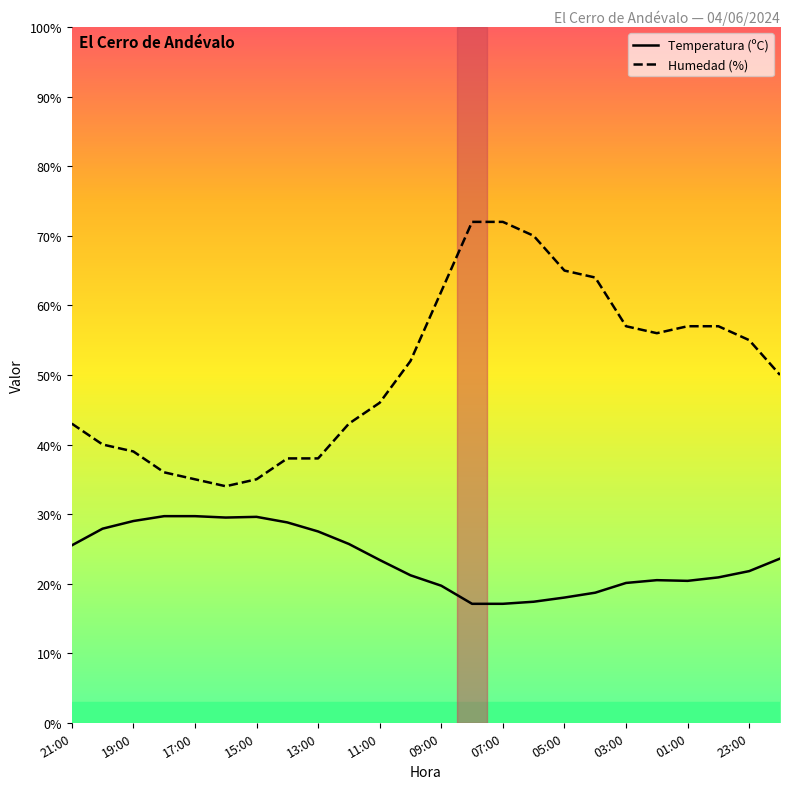

What is the lowest value of the Temperatura (ºC) series?

17.1